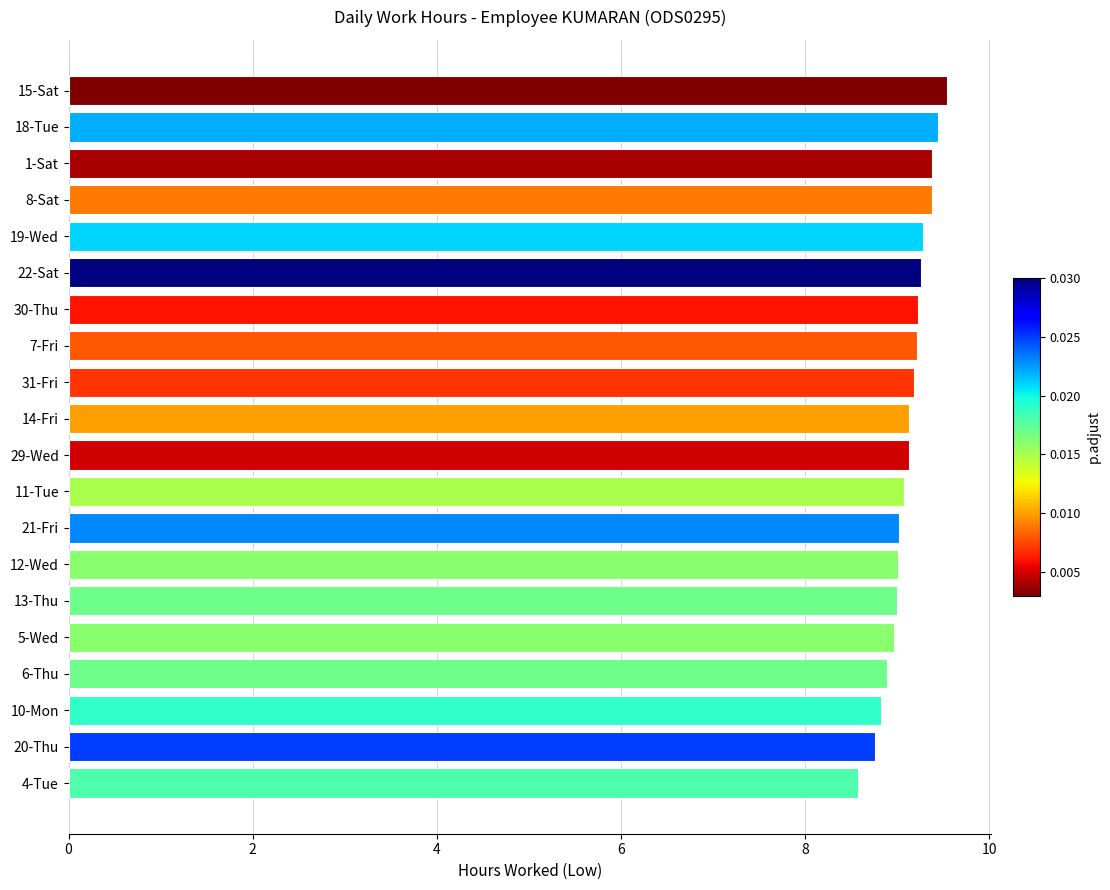

Which has a higher value, 10-Mon or 31-Fri?

31-Fri